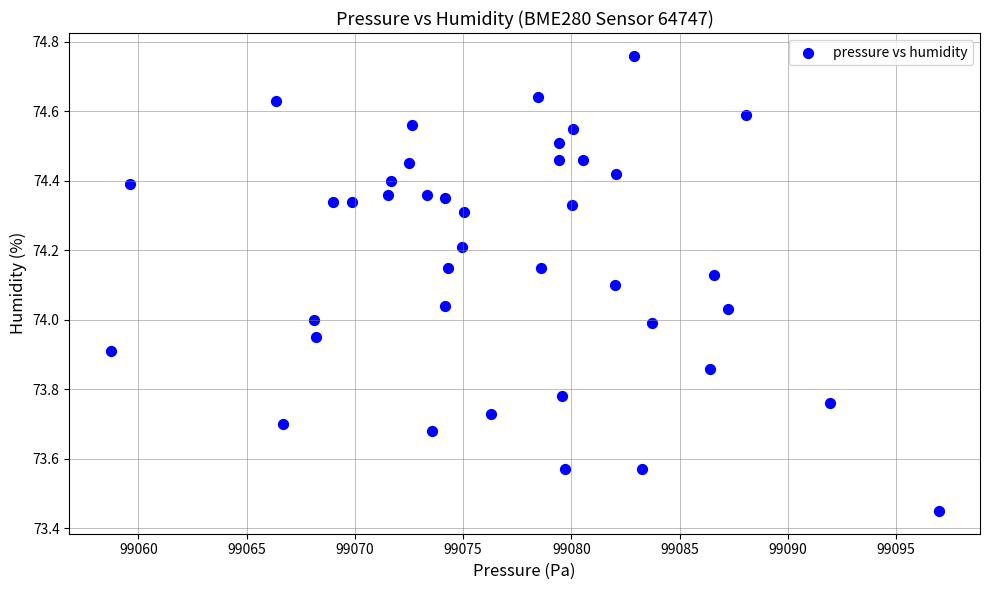

What is the range of X values (max minus min)?

38.2